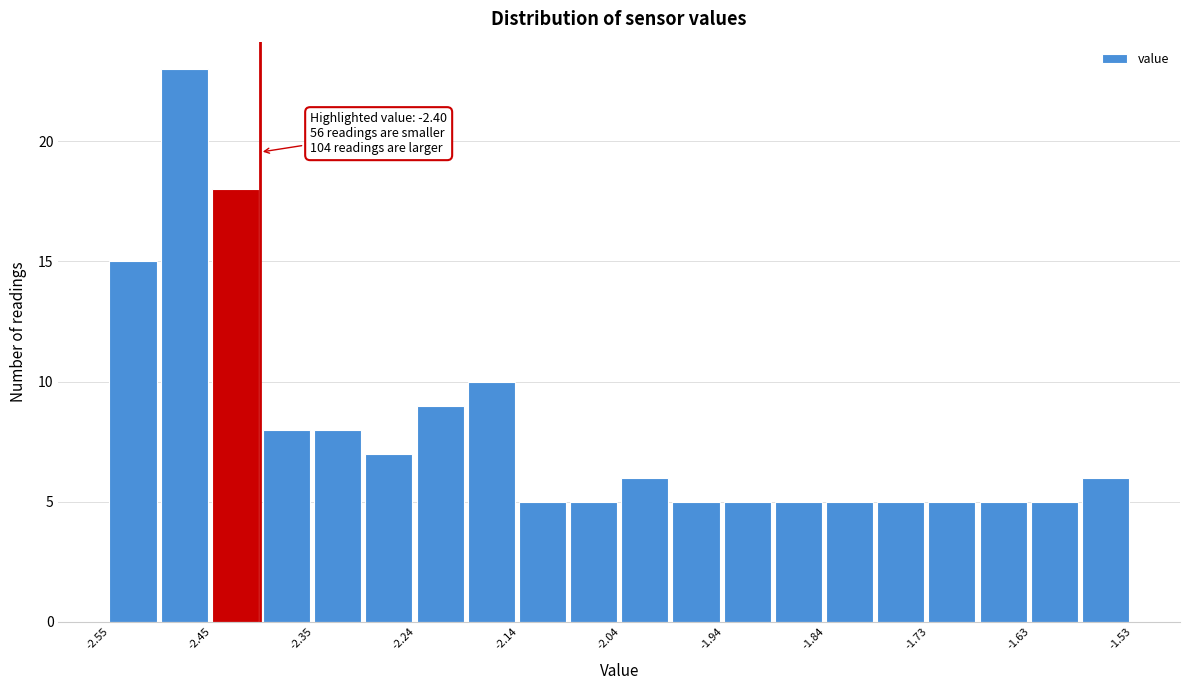

Around what value on the x-axis is the tallest bar? Give the approximate position of its centre, as read against the axis.

-2.48